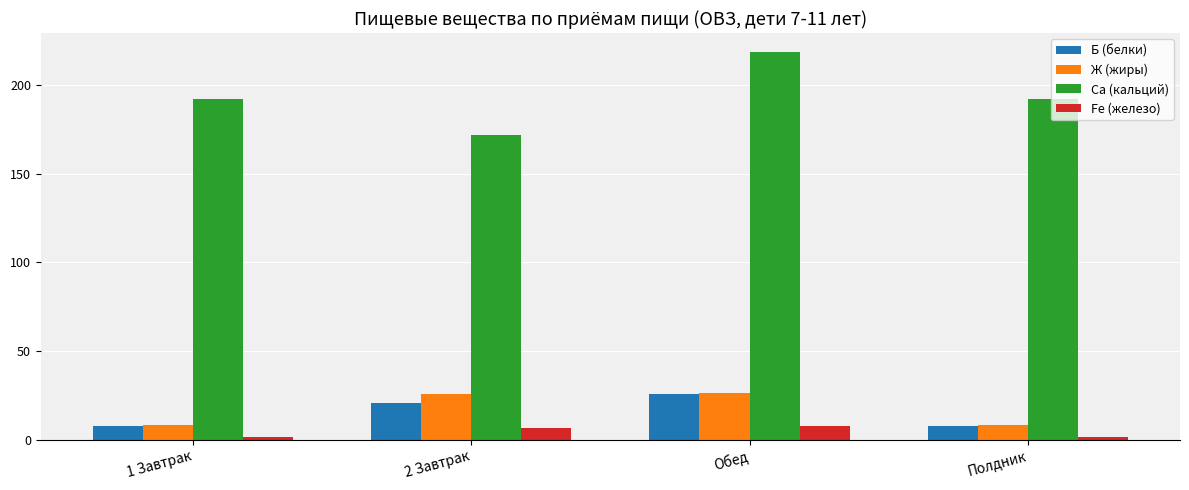

What is the label of the 3rd bar from the left?

Обед